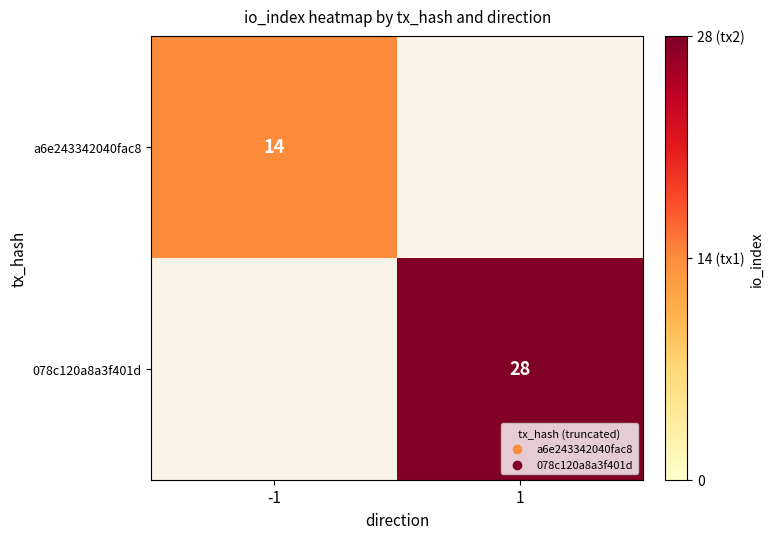

Is the value of 078c120a8a3f401d at 1 greater than the value of a6e243342040fac8 at -1?

Yes